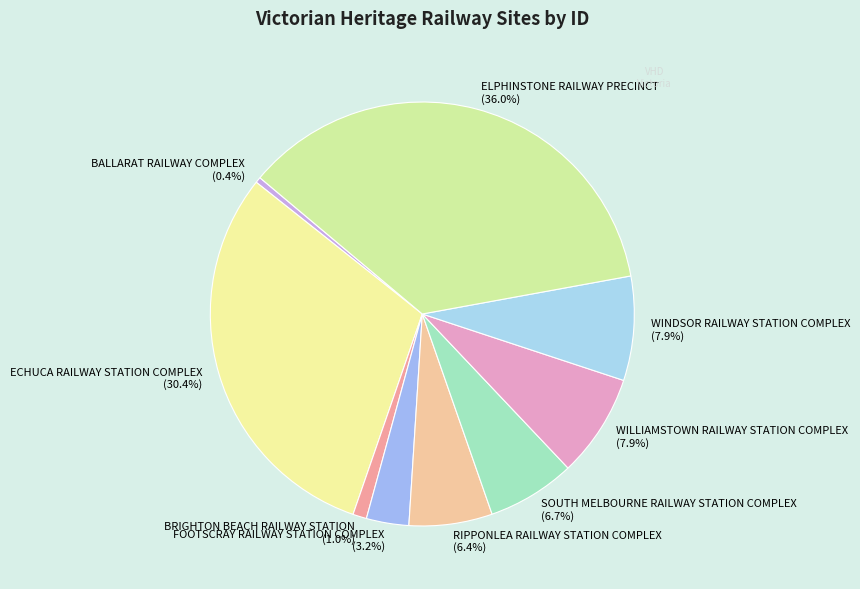

Combined, what portion of the pie is WILLIAMSTOWN RAILWAY STATION COMPLEX and FOOTSCRAY RAILWAY STATION COMPLEX?

11.1%